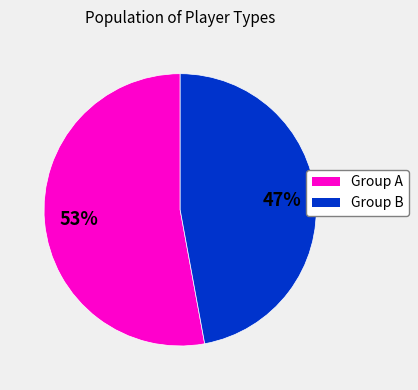

To the nearest percent, what is the average slice percentage?

50%